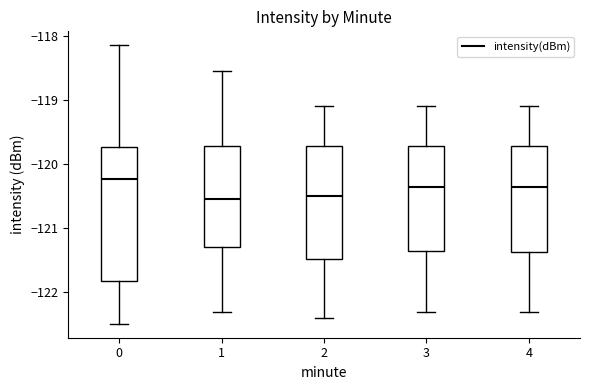

Comparing the boxes themselves (not the whiskers), which one is the tallest?

0